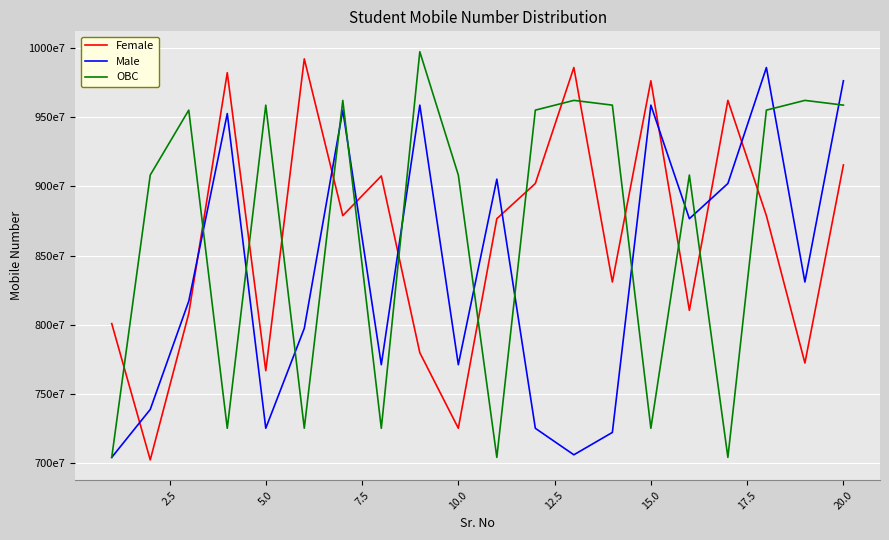

Does the chart display data point markers on the line(s)?

No